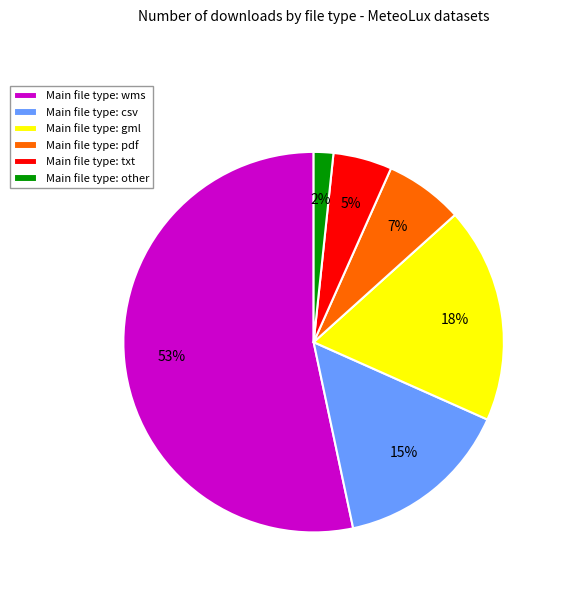

True or false: Main file type: pdf accounts for 1% of the total.

False